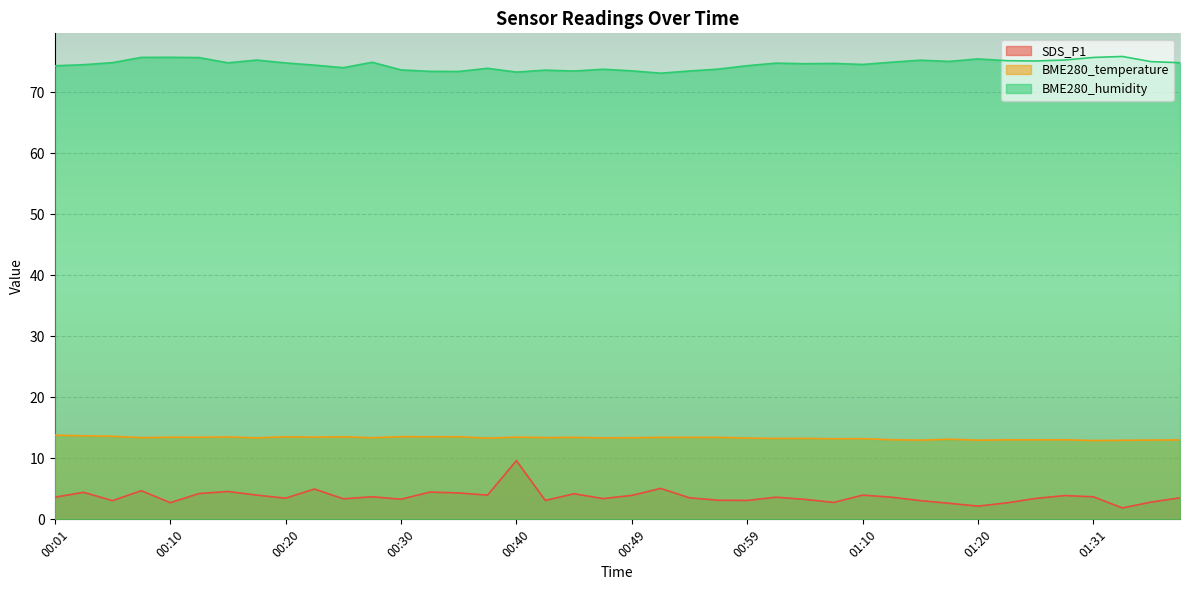

What is the difference between the maximum and second lowest values in the SDS_P1 series?

7.5